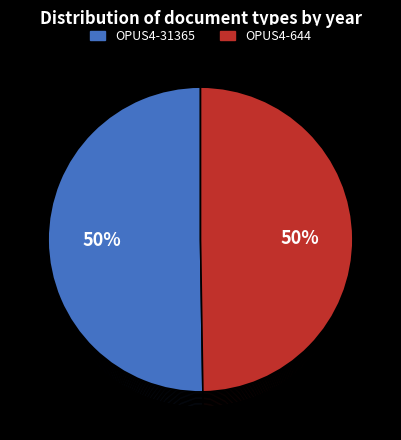

To the nearest percent, what portion does OPUS4-31365 represent?

50%